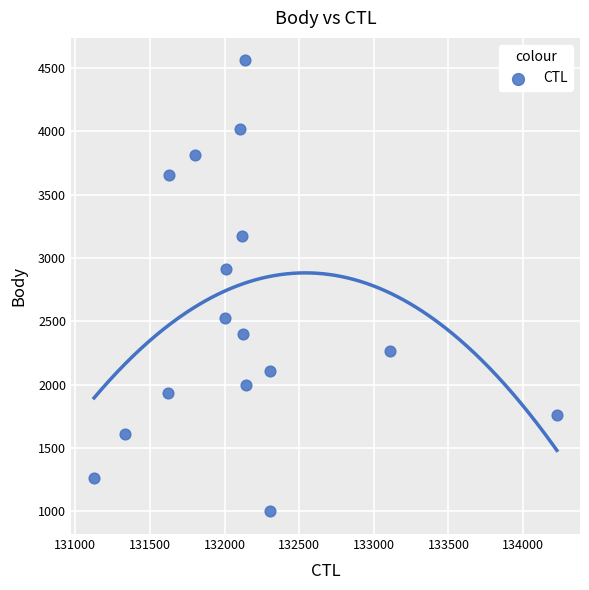

What is the range of X values (max minus min)?

3100